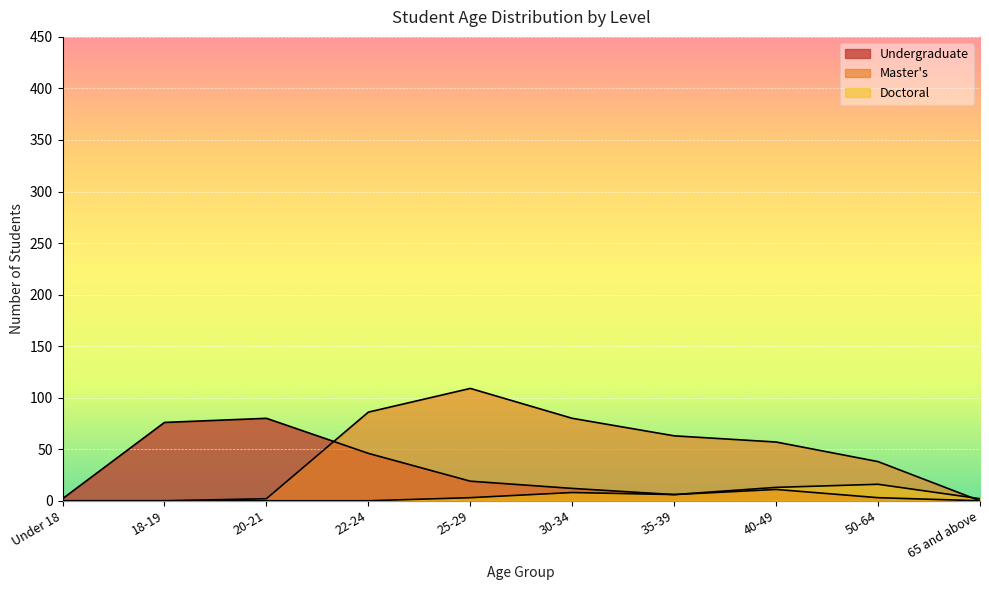

Count the number of data series in this chart.

3